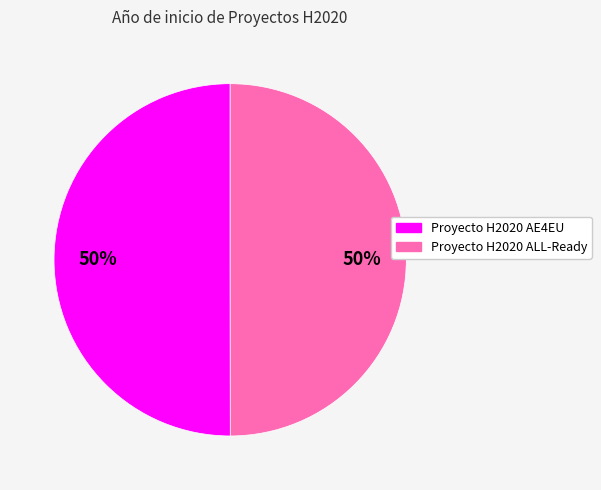

To the nearest percent, what is the average slice percentage?

50%